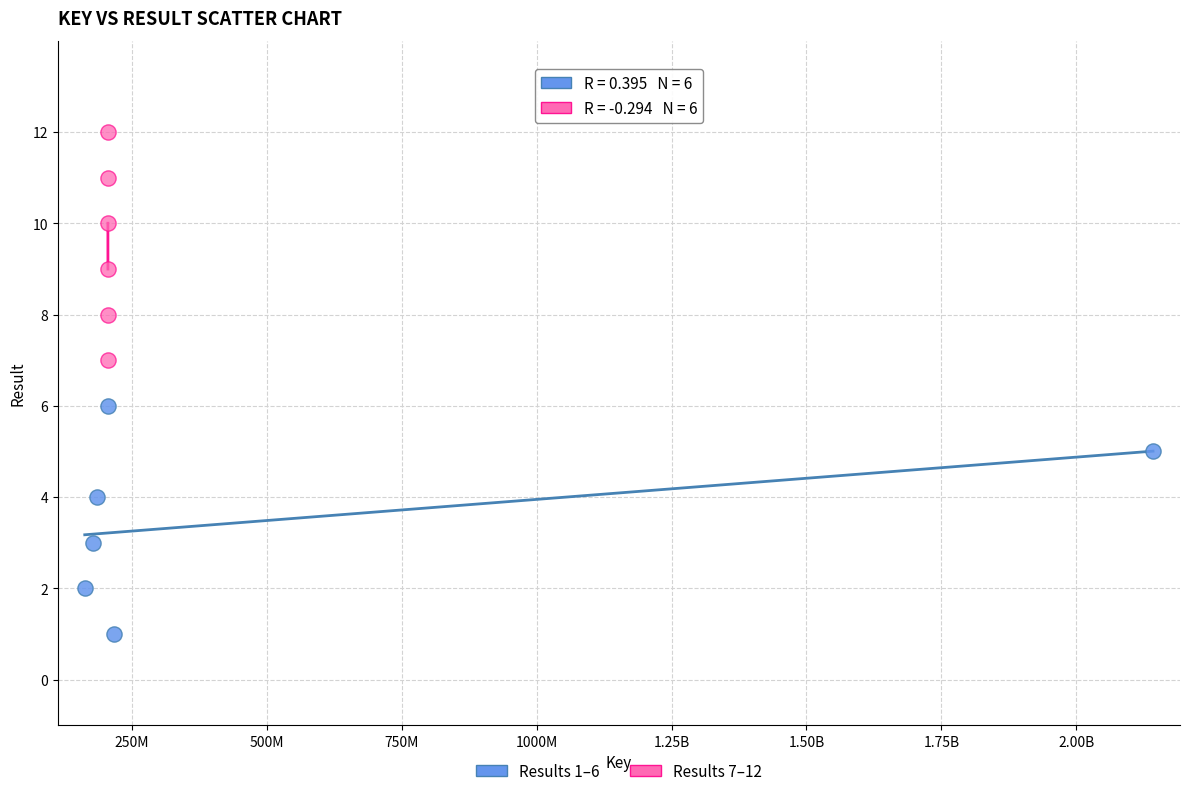

What are all the series names shown in the legend?

Results 1–6, Results 7–12